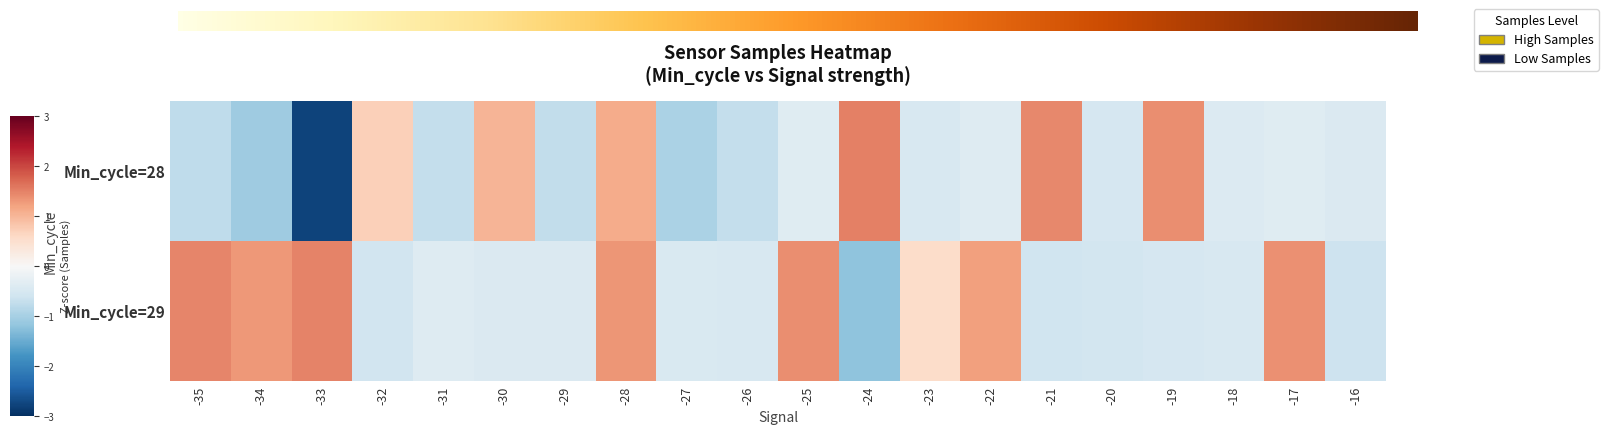

What is the spread (max minus min) of values at -32?

1.3